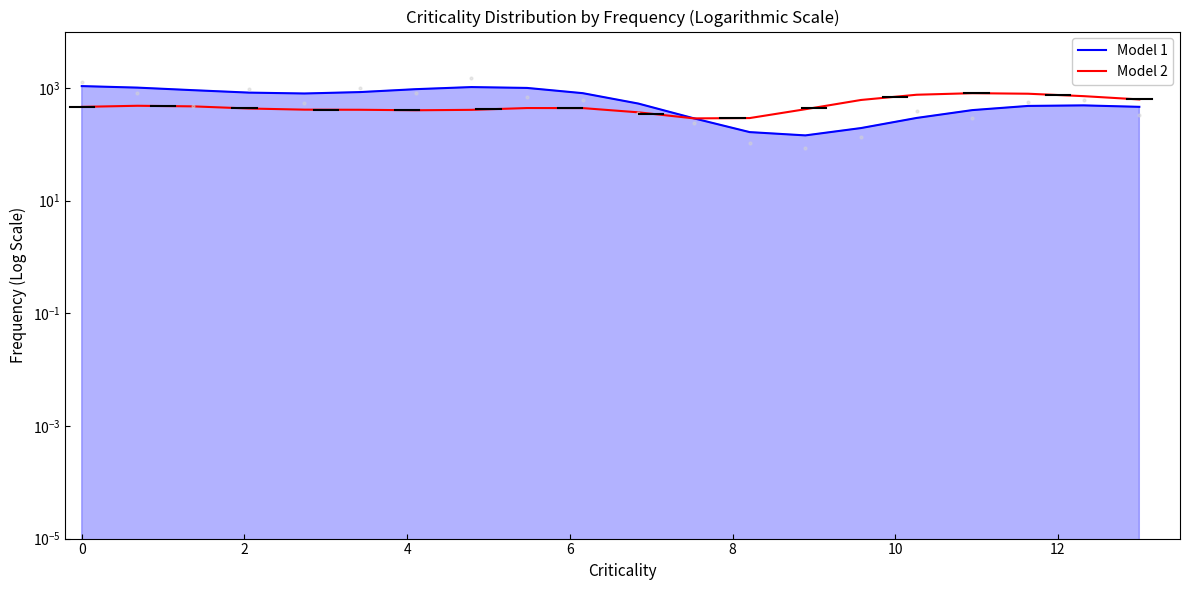

At how many categories does at least one series exceed 293?

18